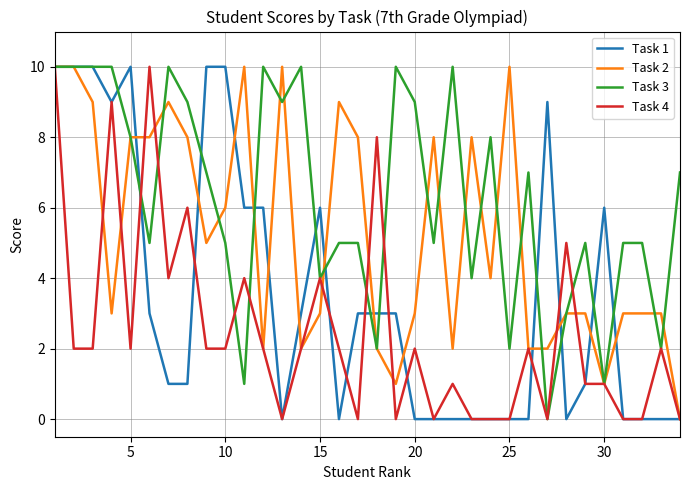

List the series in order of their overall mean, highest first.

Task 3, Task 2, Task 1, Task 4